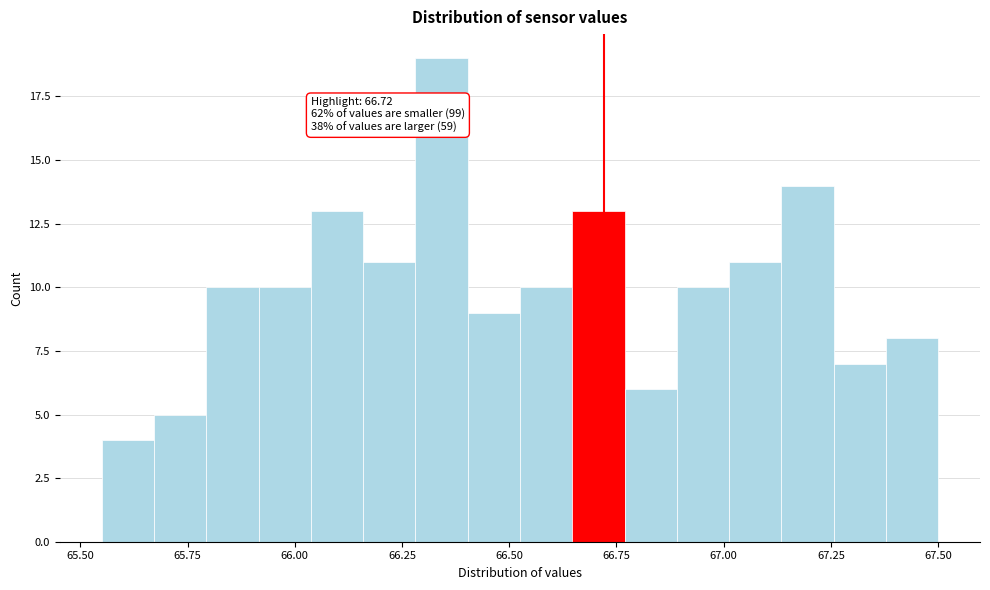

Around what value on the x-axis is the tallest bar? Give the approximate position of its centre, as read against the axis.

66.35